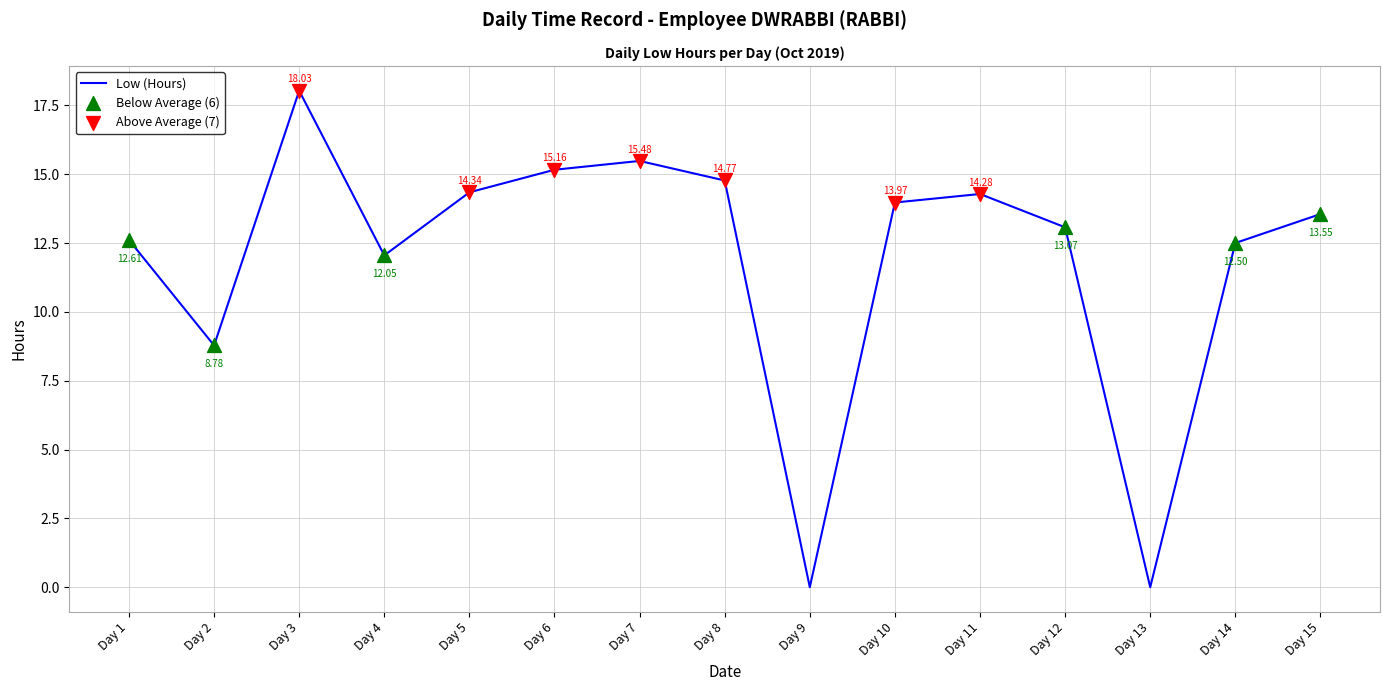

Which has a higher value, Day 3 or Day 10?

Day 3